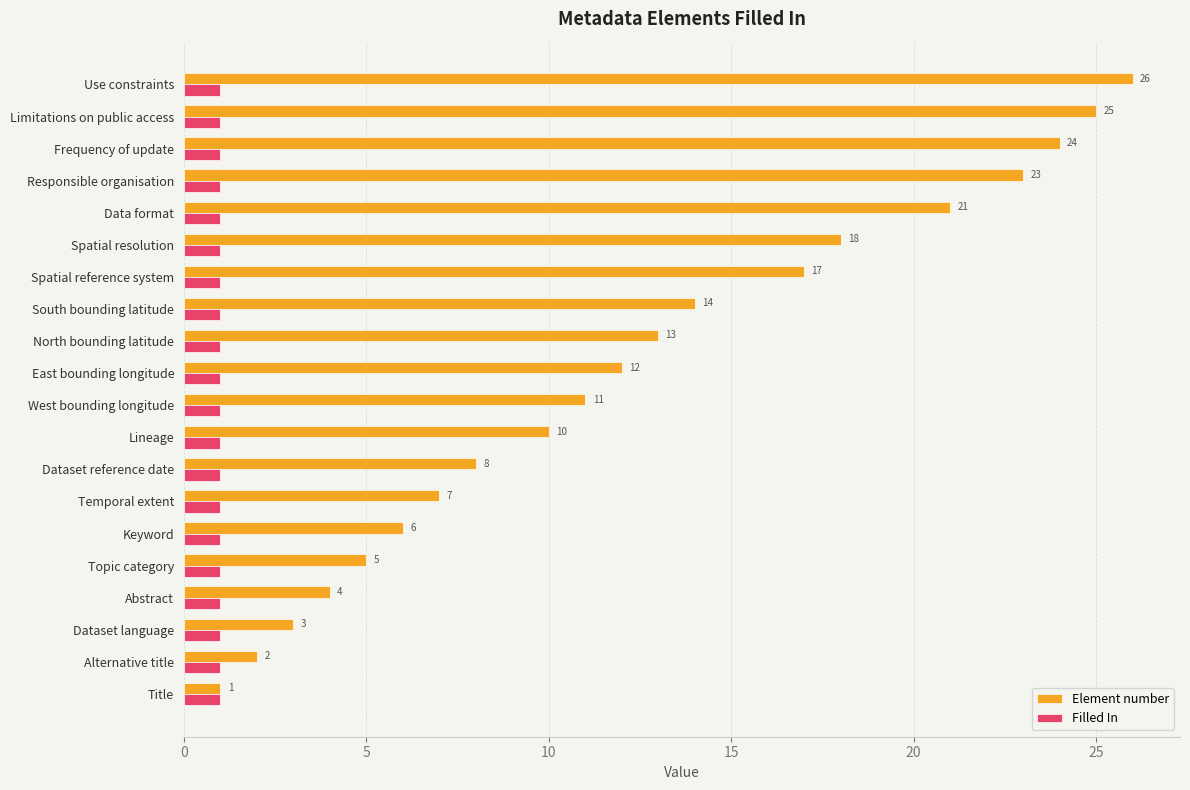

How many categories are shown in the chart?

20